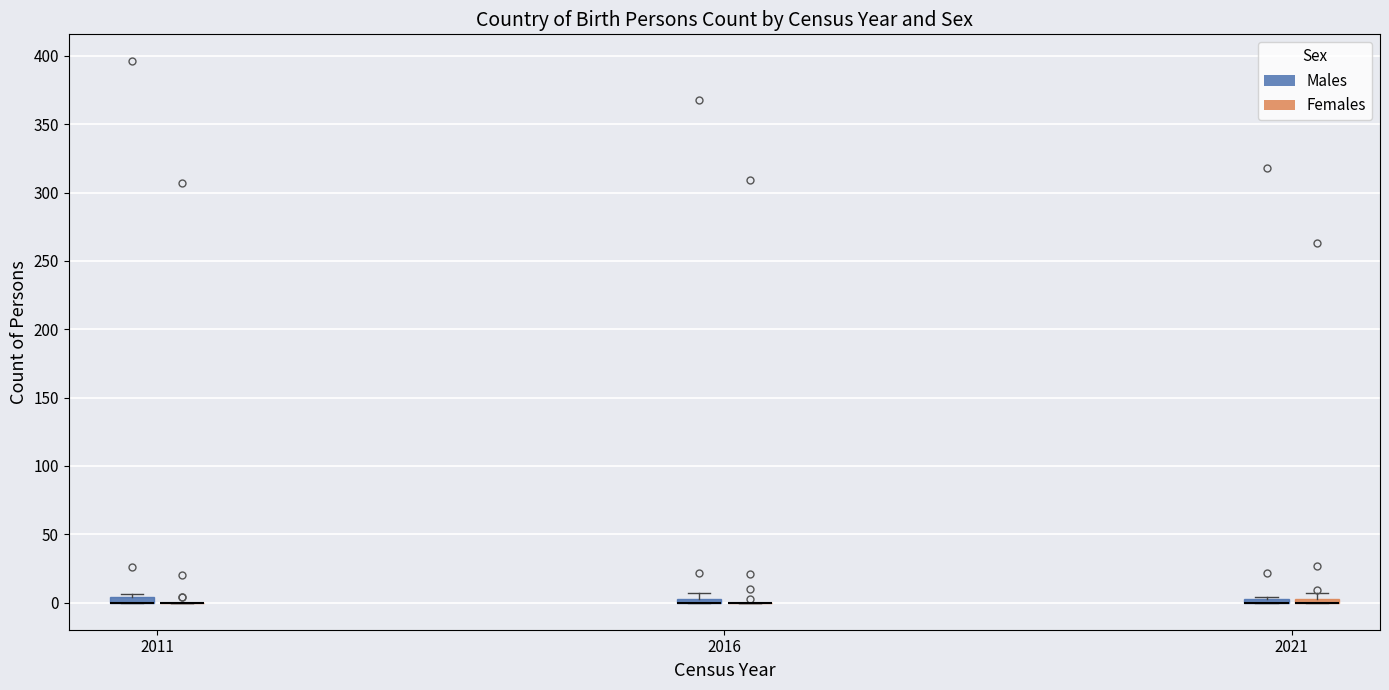

Where is the upper edge of the box for 2011 (Males) on the y-axis? The values are not printed on the chart, so give them approximately, as read against the axis.

5